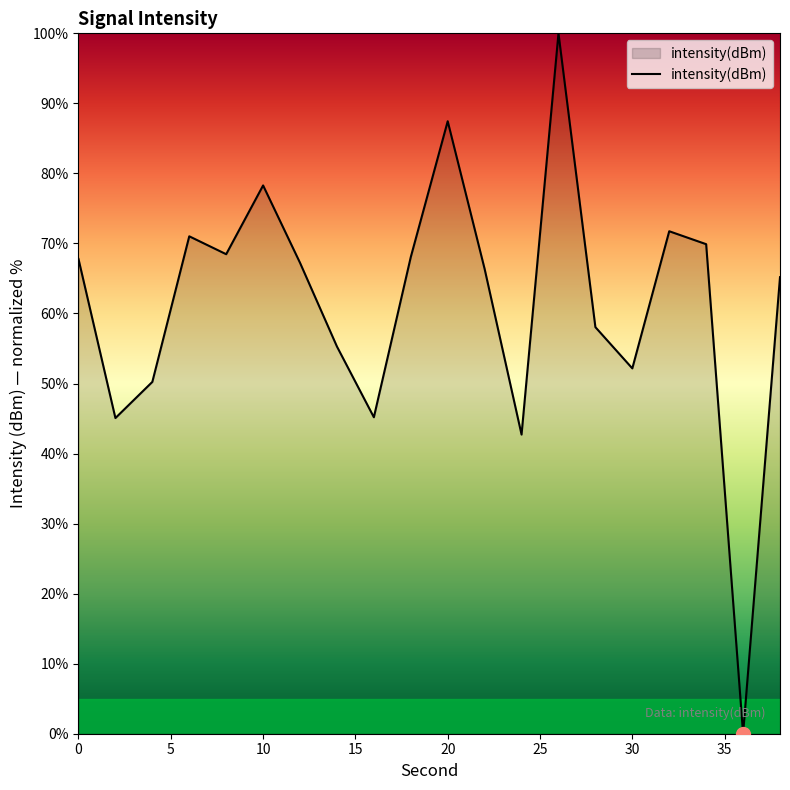

What is the greatest value displayed?

100.0